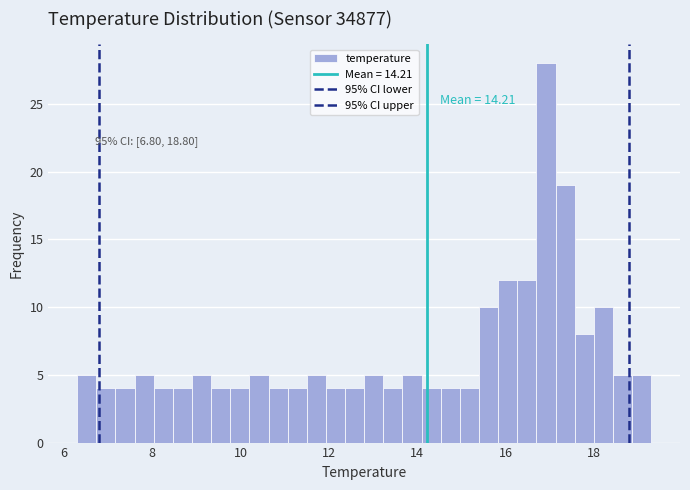

Read against the x-axis, roughly where is the centre of the tallest bar?

17.0